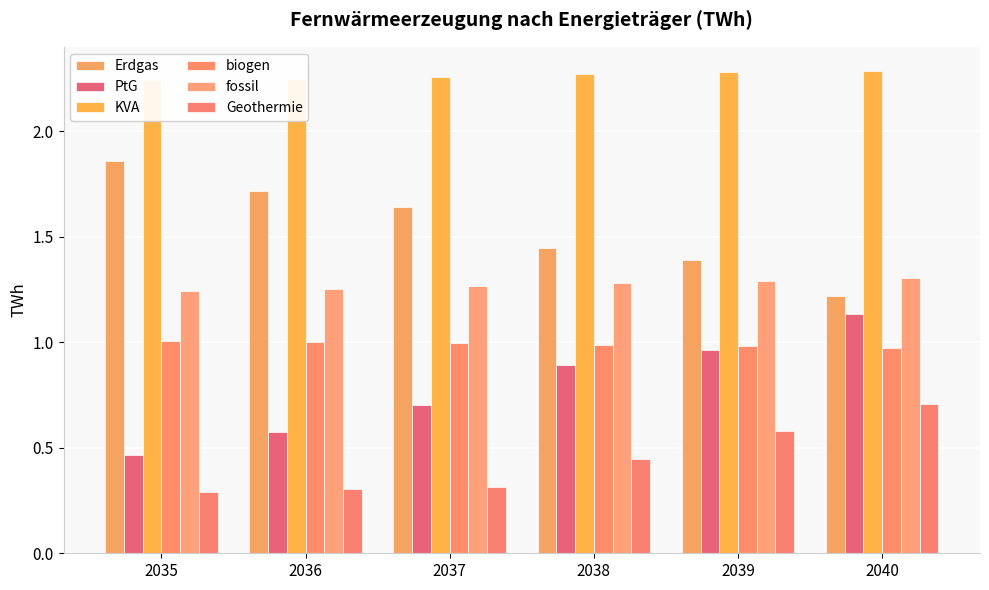

What are all the series names shown in the legend?

Erdgas, PtG, KVA, biogen, fossil, Geothermie